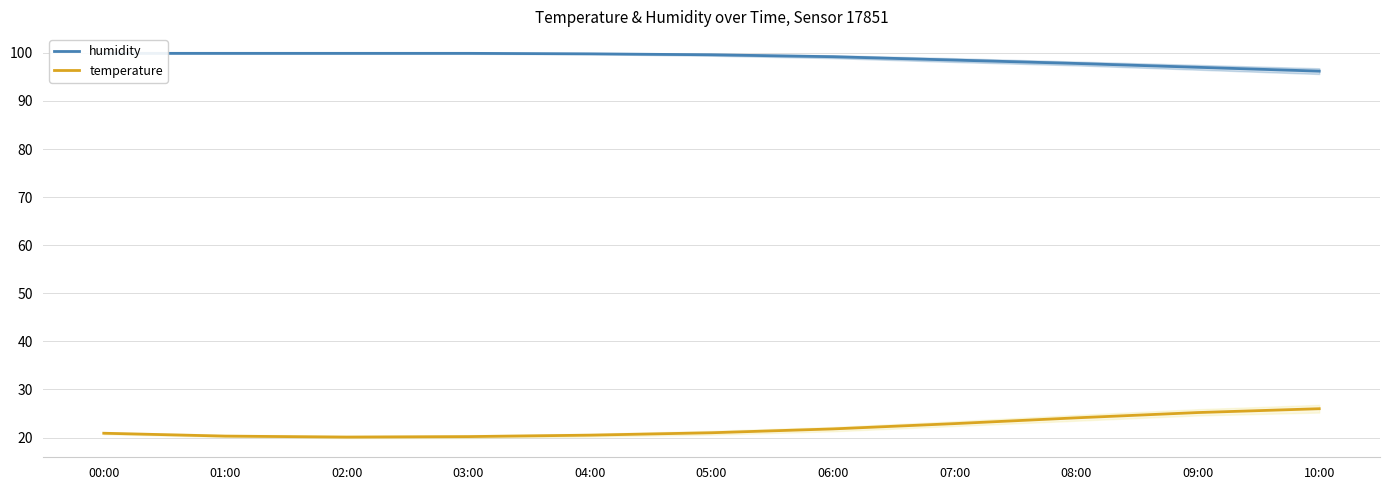

What is the maximum value for temperature?

26.0